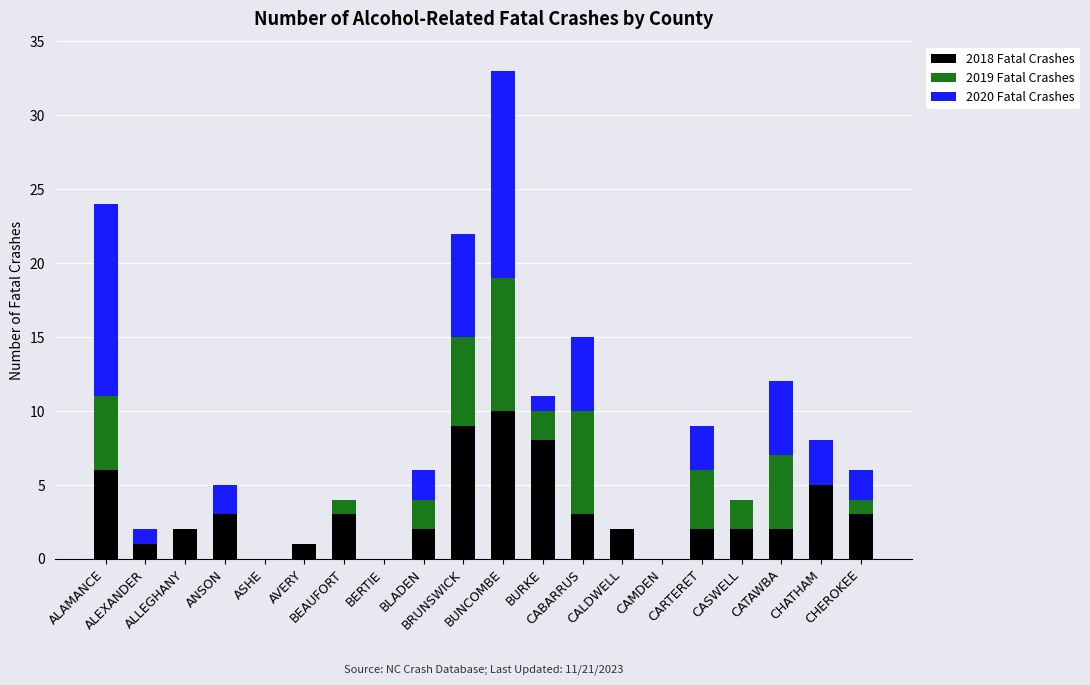

How many series are shown in this chart?

3